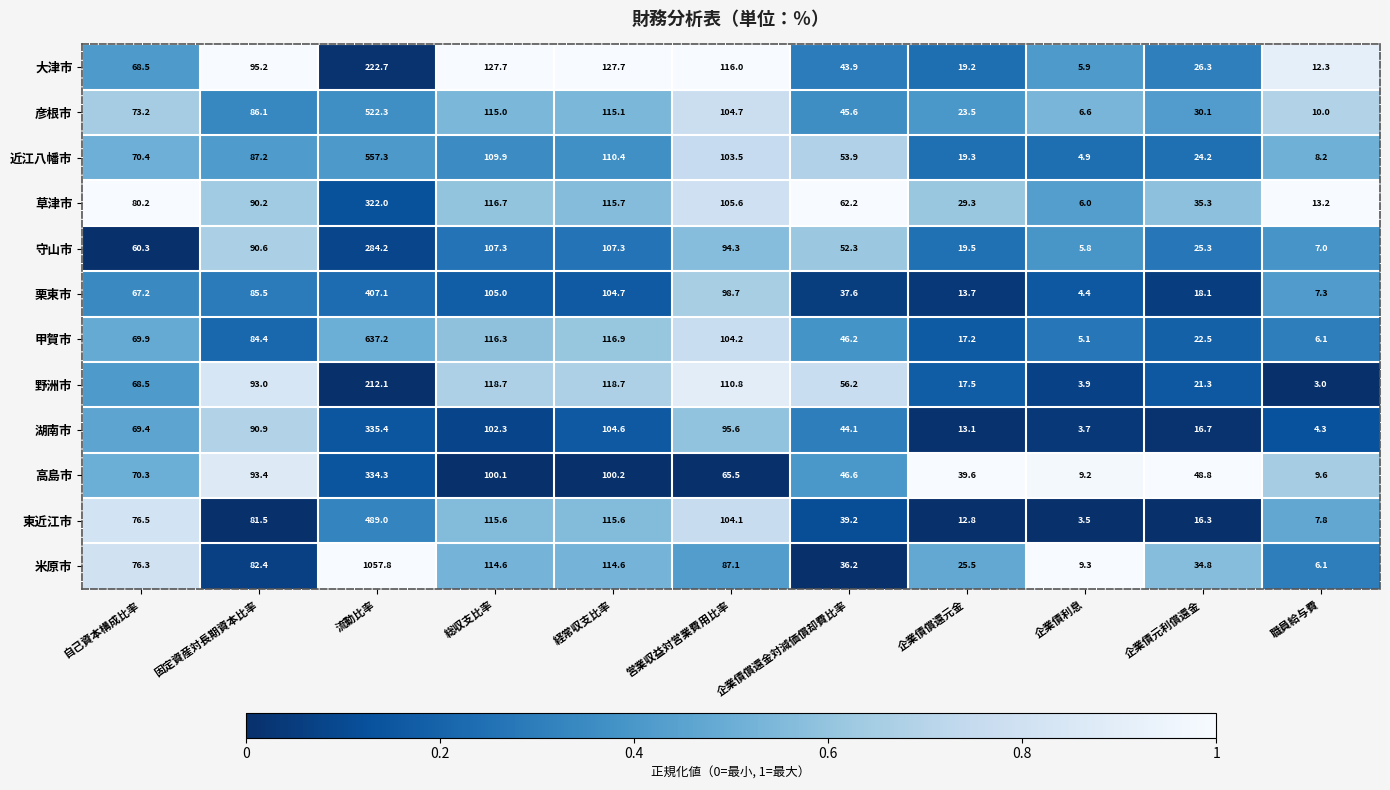

List the series in order of their peak value, highest first.

米原市, 甲賀市, 近江八幡市, 彦根市, 東近江市, 栗東市, 湖南市, 高島市, 草津市, 守山市, 大津市, 野洲市